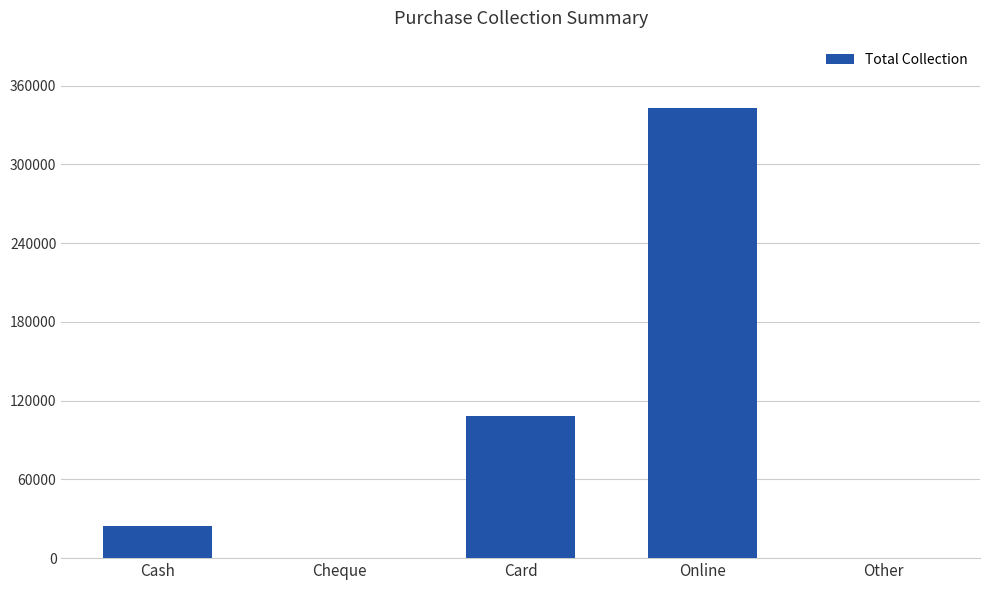

Between Cash and Cheque, which is larger?

Cash